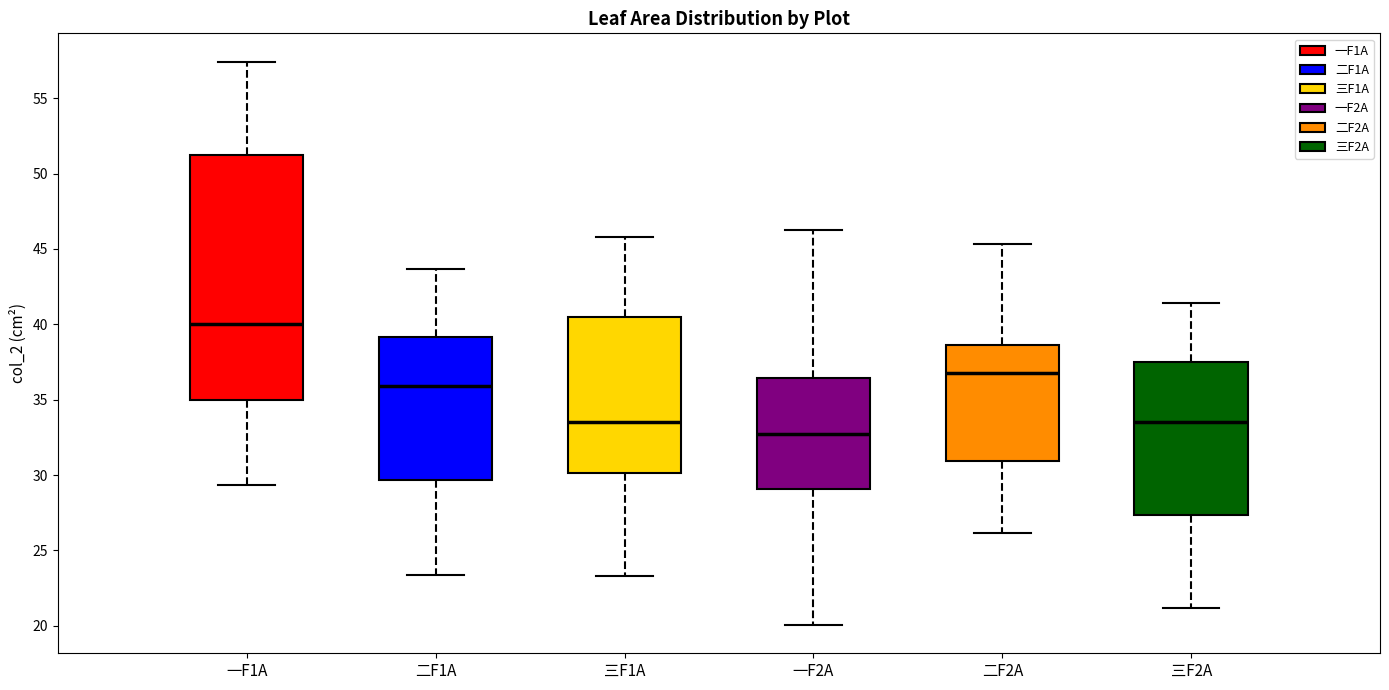

Where is the upper edge of the box for 一F1A on the y-axis? The values are not printed on the chart, so give them approximately, as read against the axis.

51.5